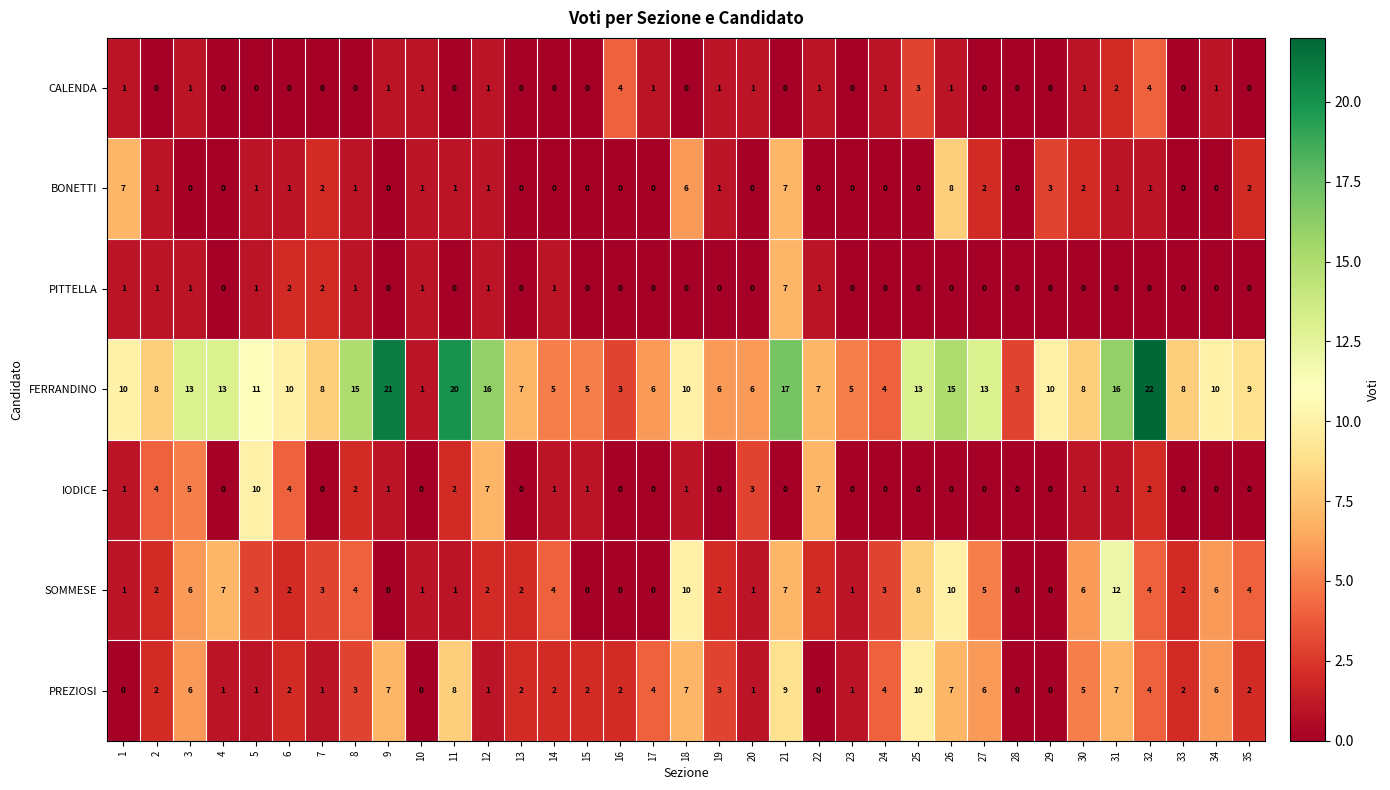

At which label is BONETTI closest to 4?

29